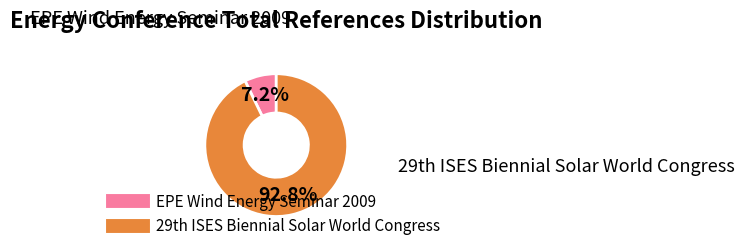

What is the largest slice in the pie chart?

29th ISES Biennial Solar World Congress